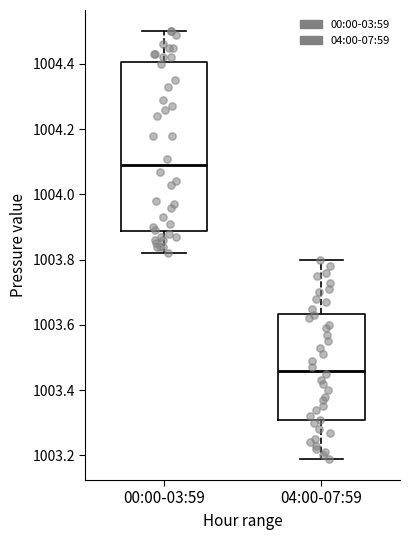

Reading left to right, transcribe this box plot: for each box, give where its median line is, the range the box spans, and where its two whiskers end, as read against the y-axis. The values are not printed on the chart, so give them approximately, as read against the axis.

00:00-03:59: median 1004.10, box 1003.88 to 1004.40, whiskers 1003.82 to 1004.50
04:00-07:59: median 1003.46, box 1003.30 to 1003.64, whiskers 1003.20 to 1003.80